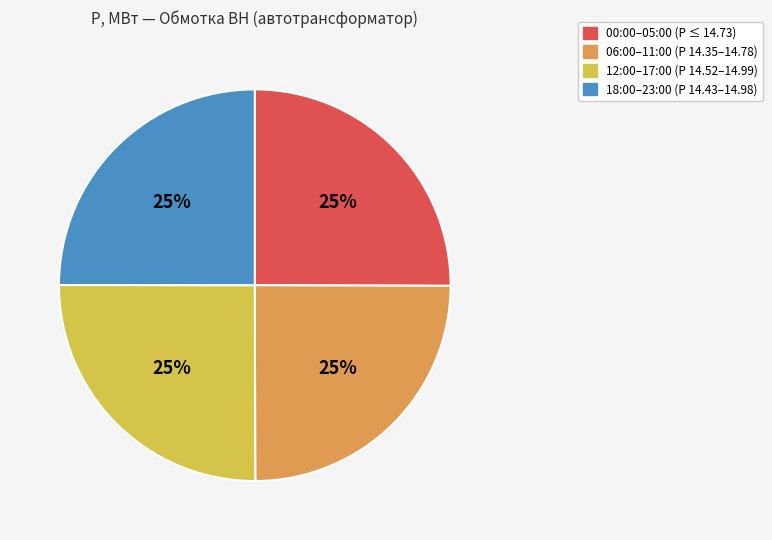

Is there a majority slice in this chart?

No